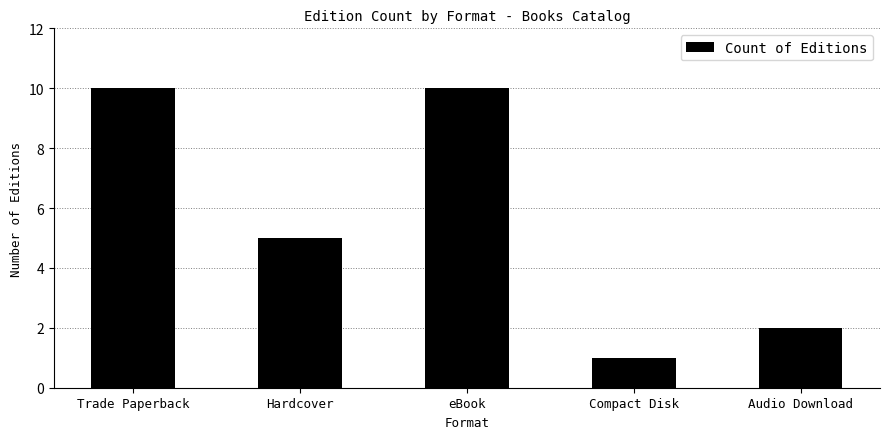

Read the value at Trade Paperback.

10